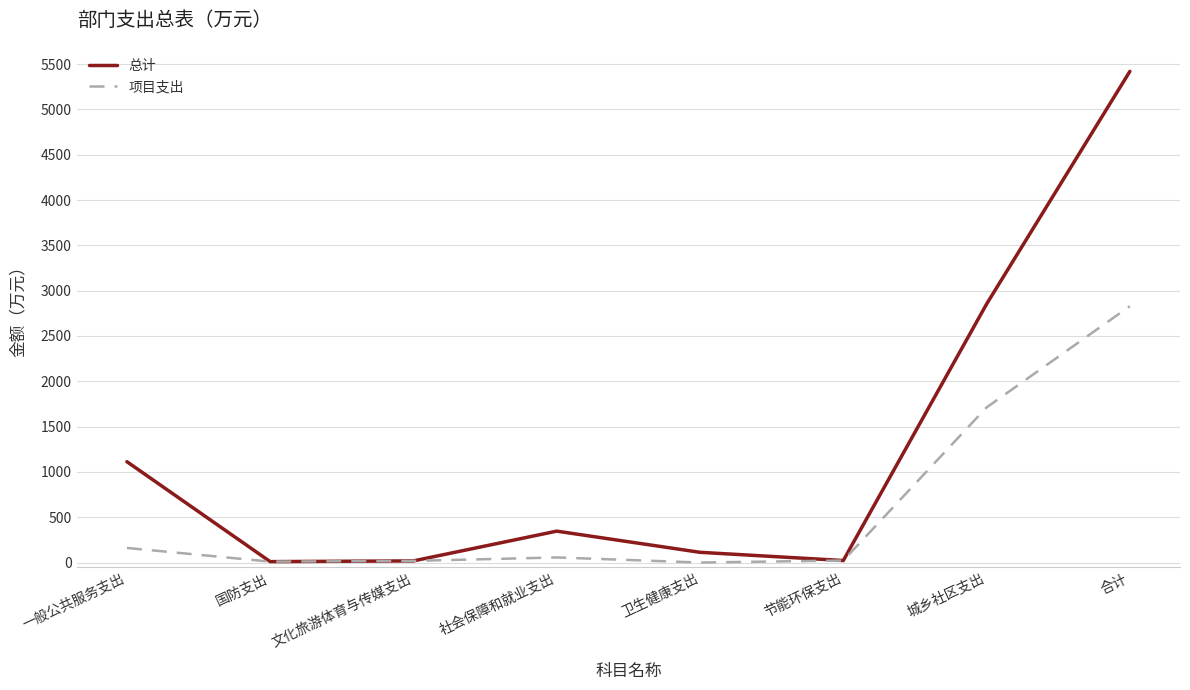

Where is 项目支出 nearest to the value 1414?

城乡社区支出